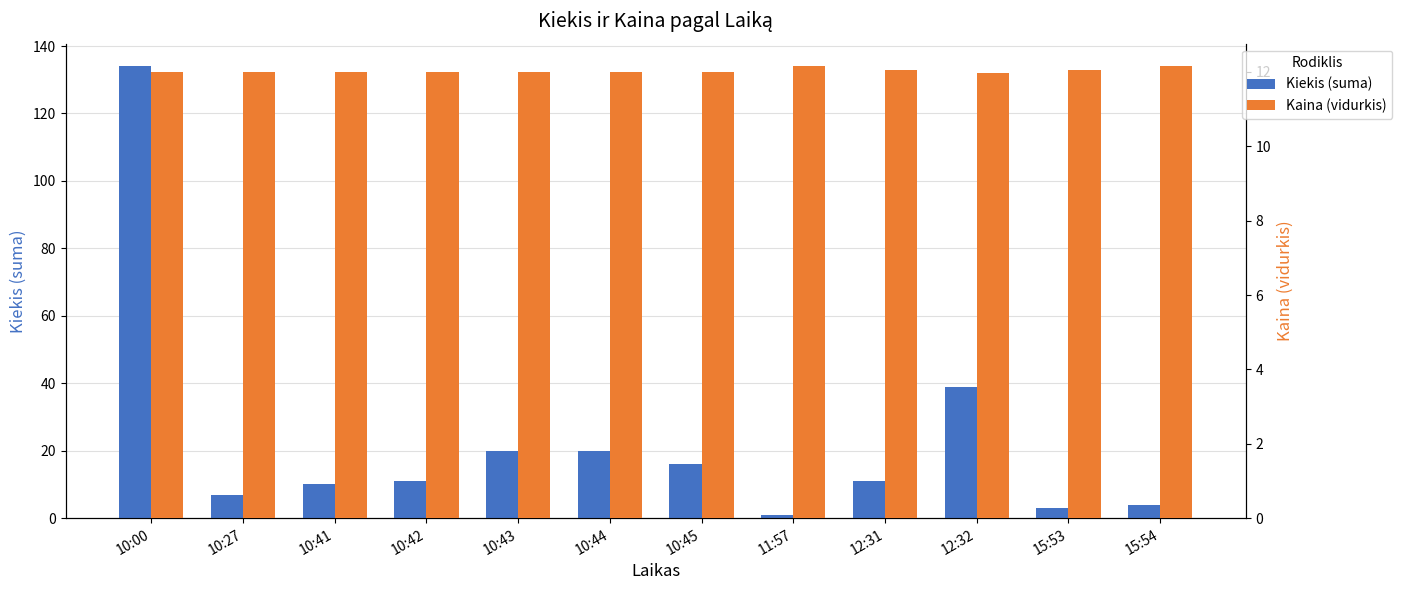

How many series are shown in this chart?

2